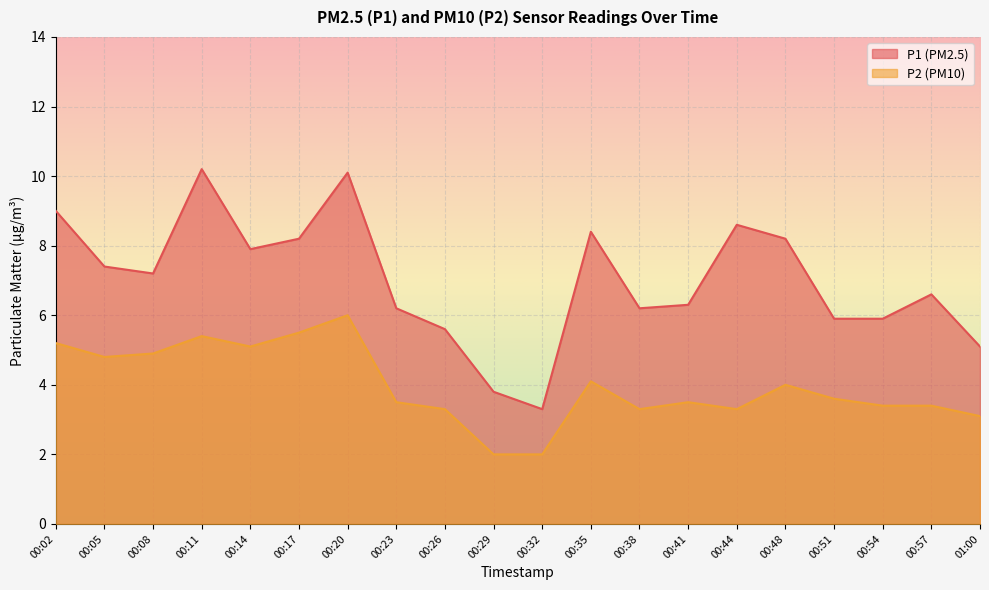

True or false: P1 and P2 cross at least once.

False